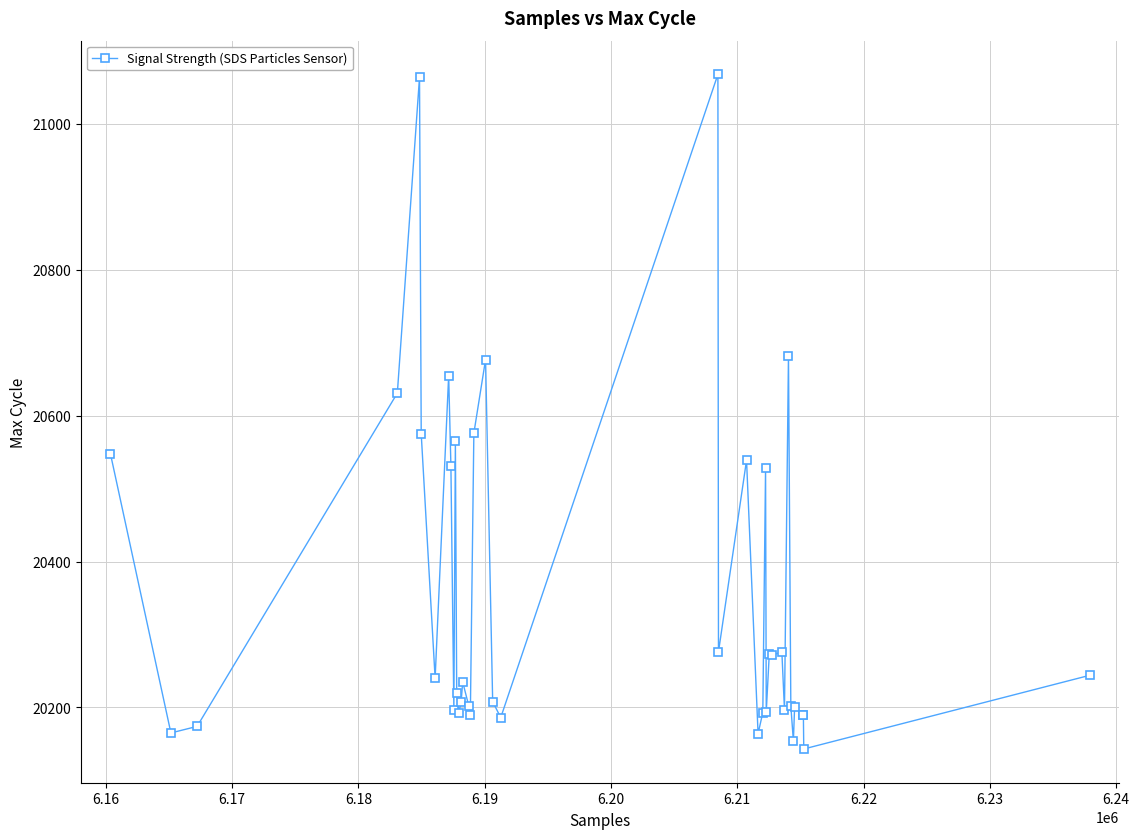

What is the value of the 13th point from the left?

20193